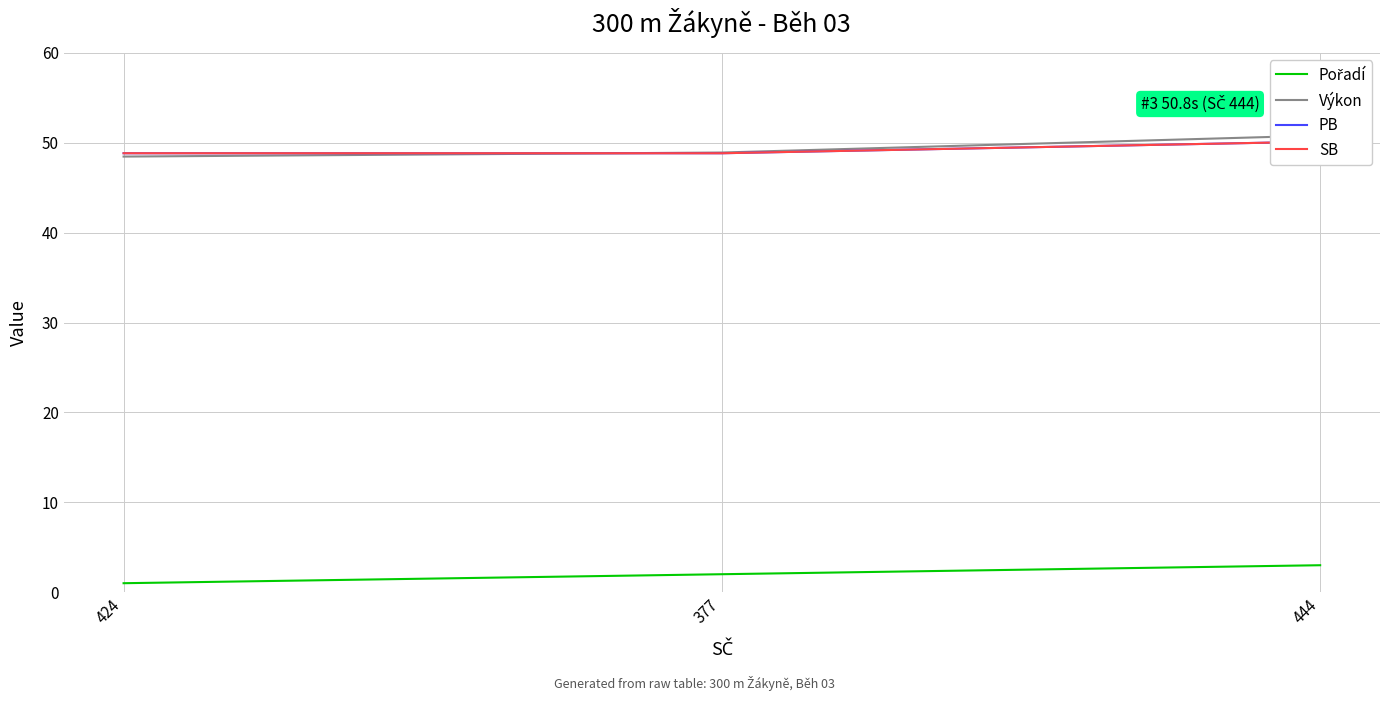

Is the value of SB at 444 greater than the value of Výkon at 377?

Yes